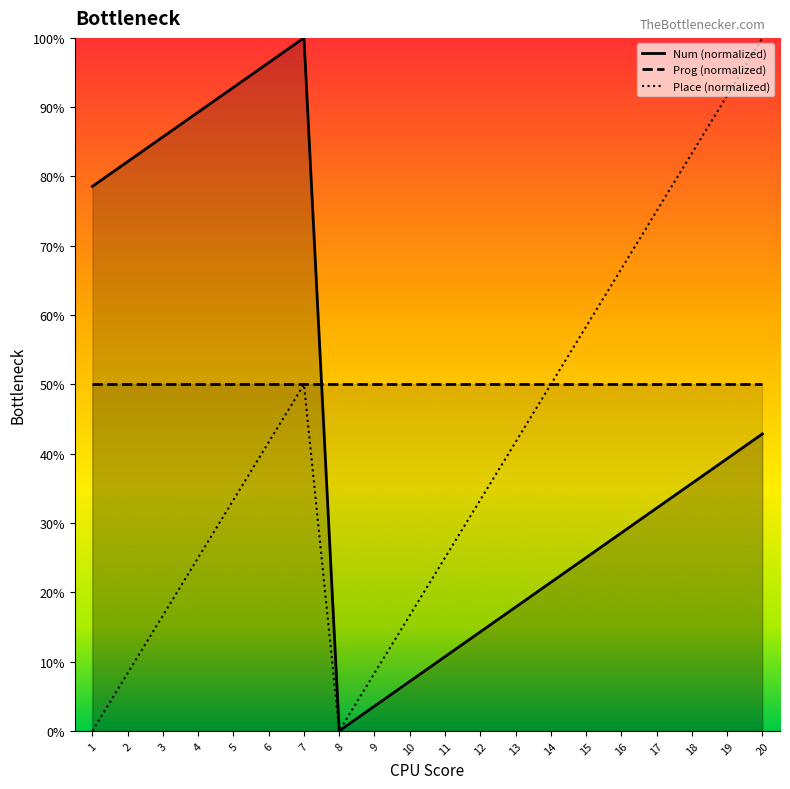

The value of Place (normalized) at 1 is 0.0. True or false?

True